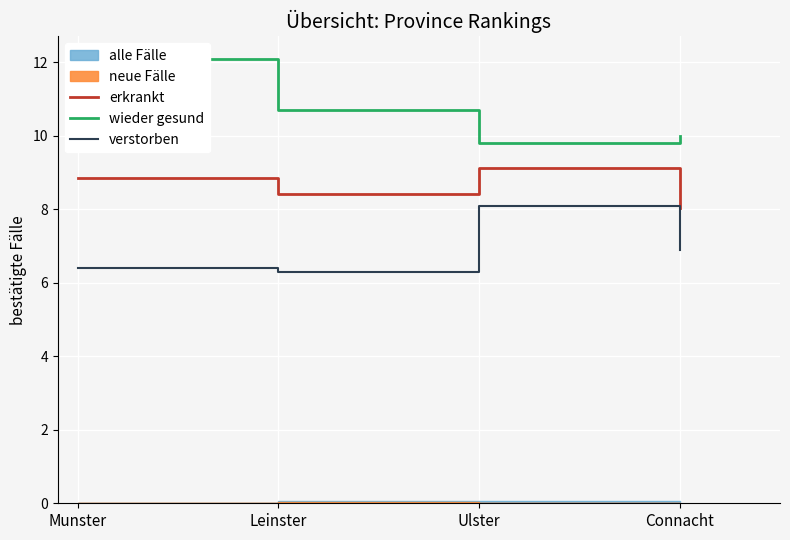

What is the average value of the erkrankt series?

8.6